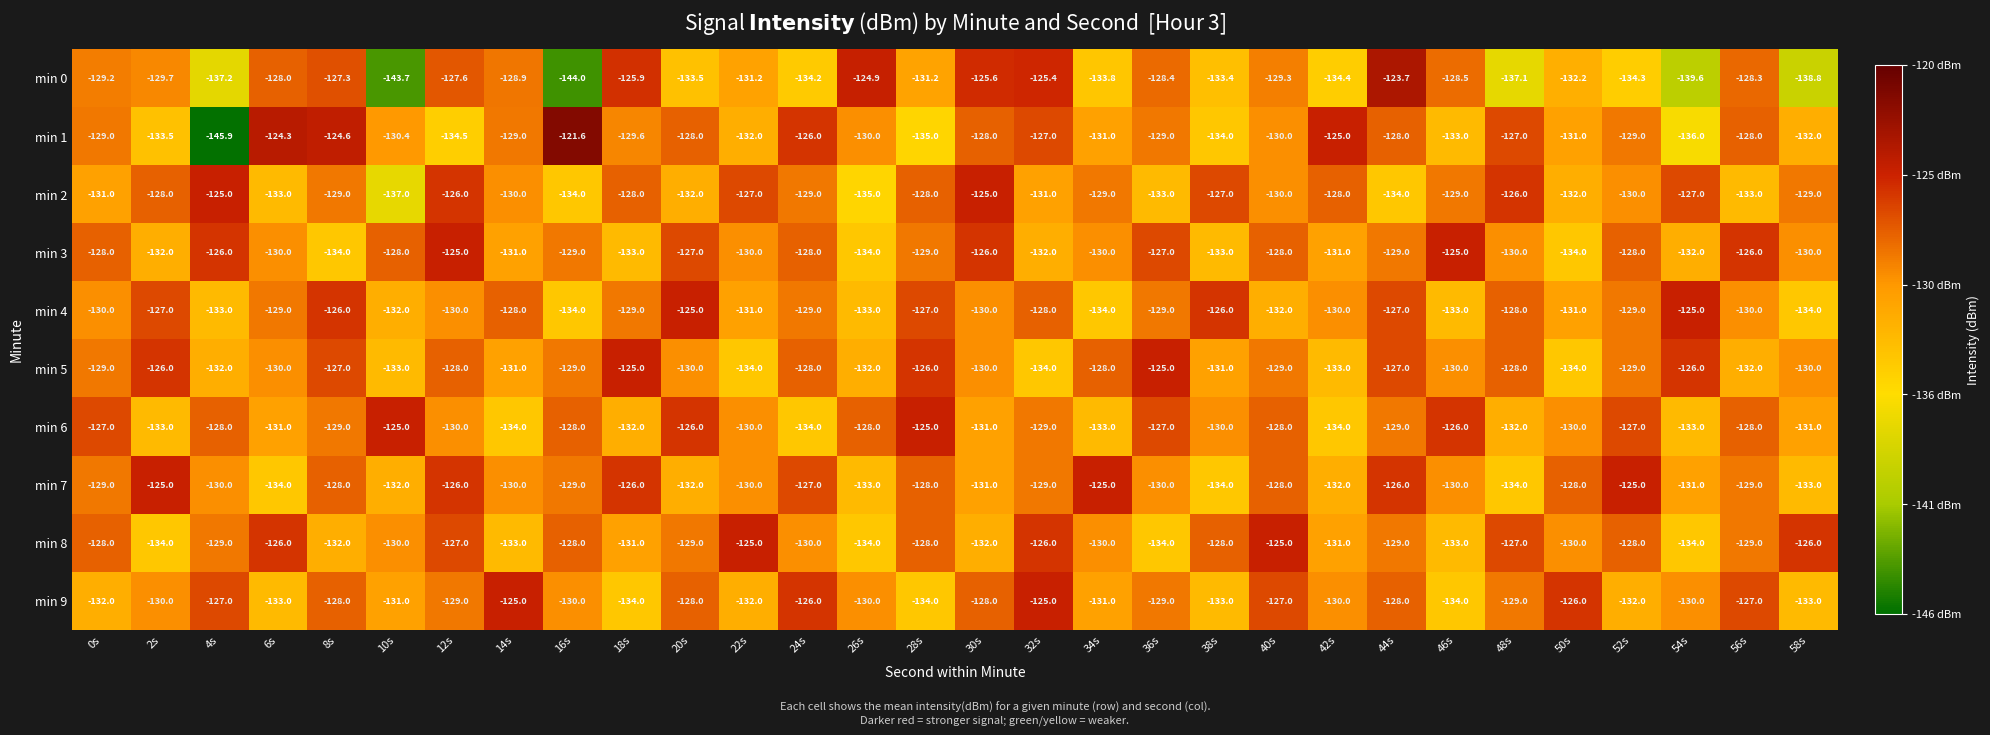

How many values in the min 0 series exceed -129?

12